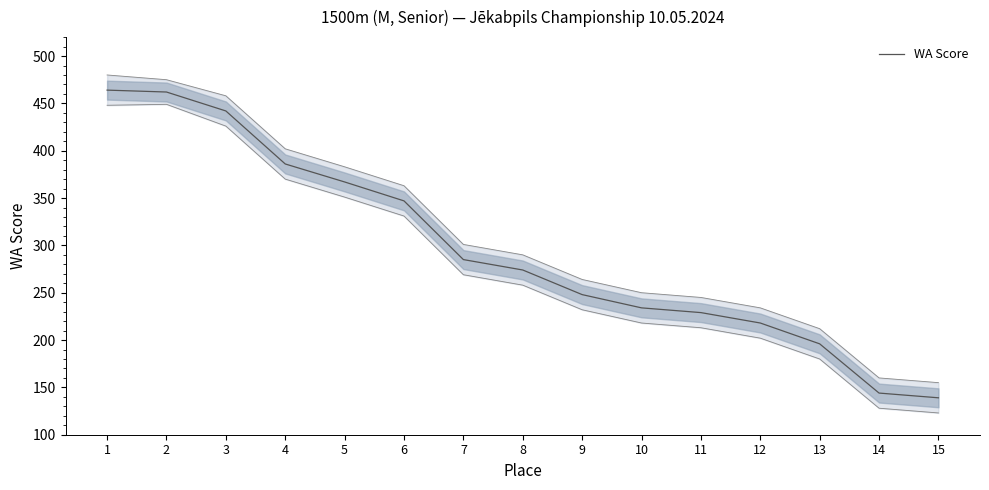

Where is the data nearest to the value 301?

7